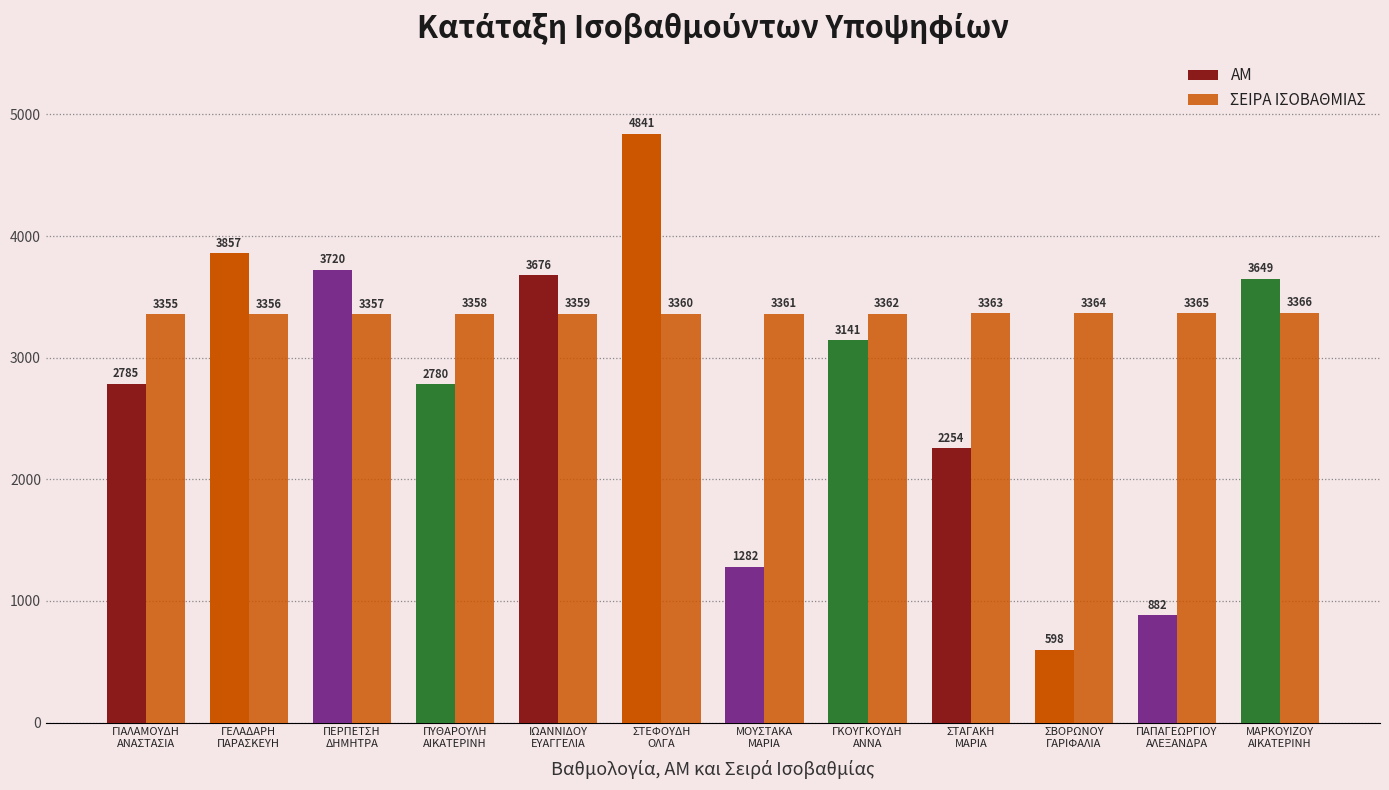

Does the chart contain stacked bars?

No